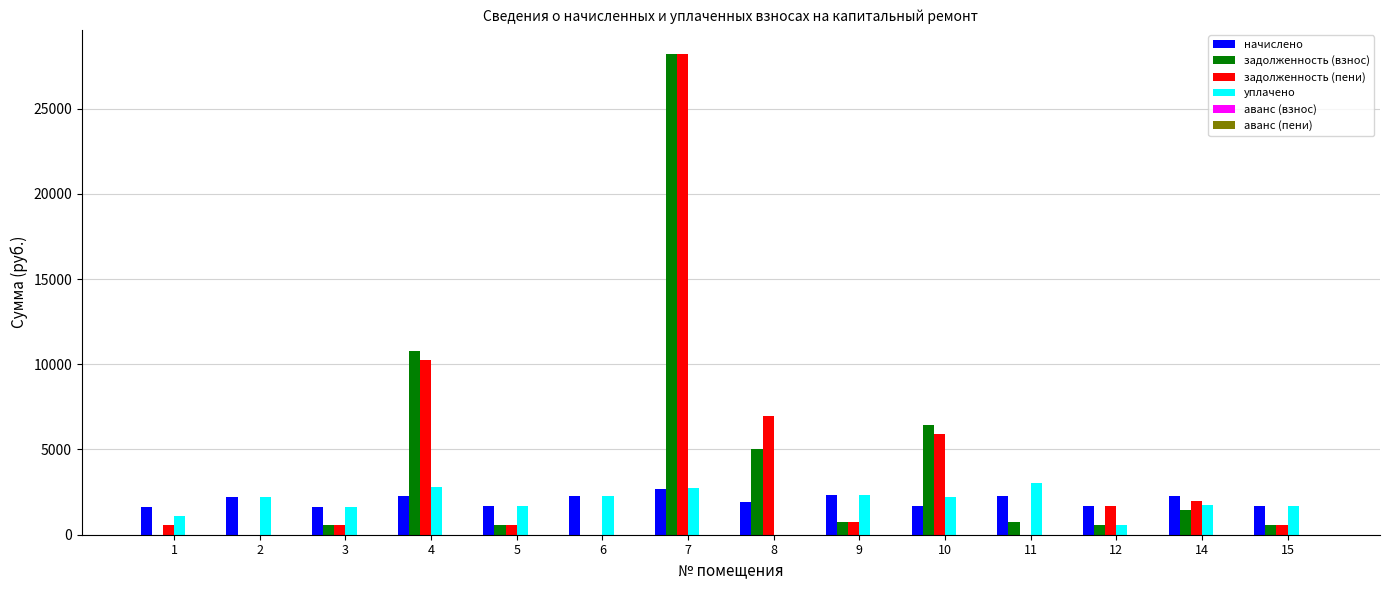

The value of начислено at 11 is 2269.3. True or false?

True